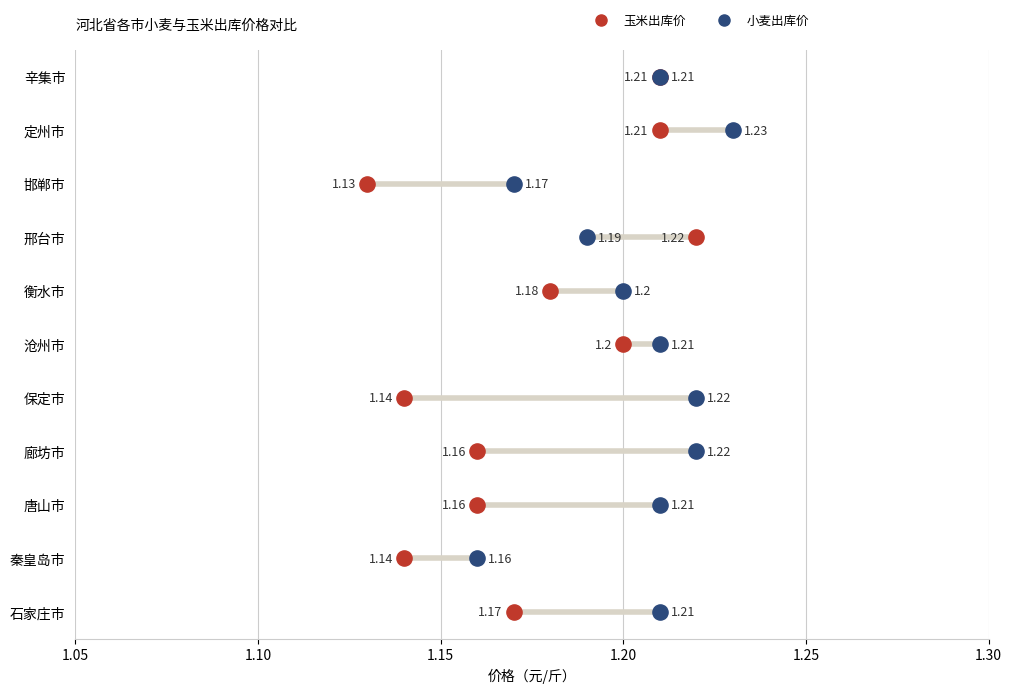

Which series contains the lowest Y value?

玉米出库价